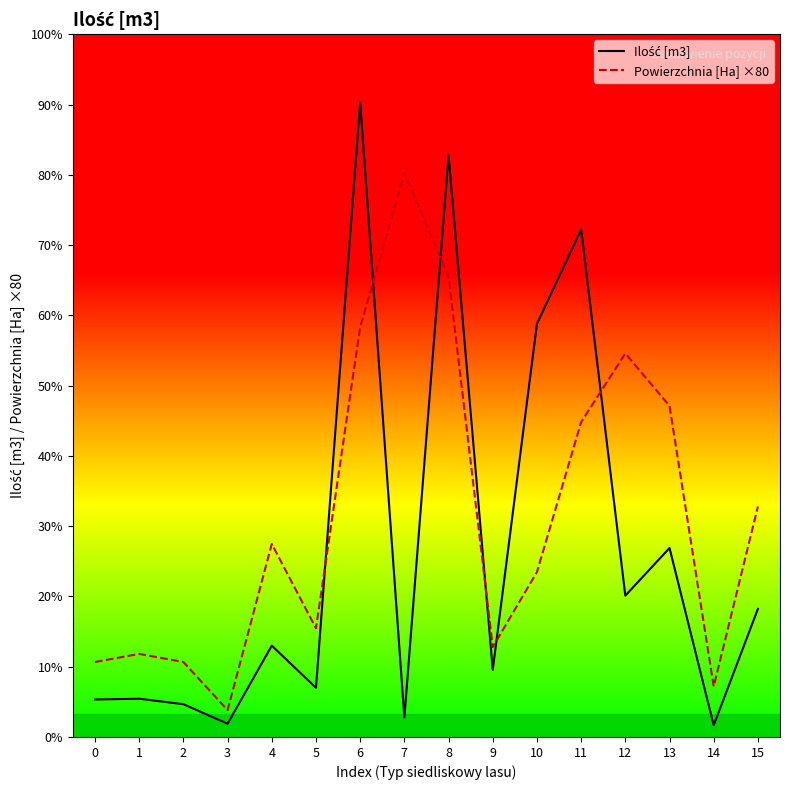

Does the chart have visible grid lines?

No